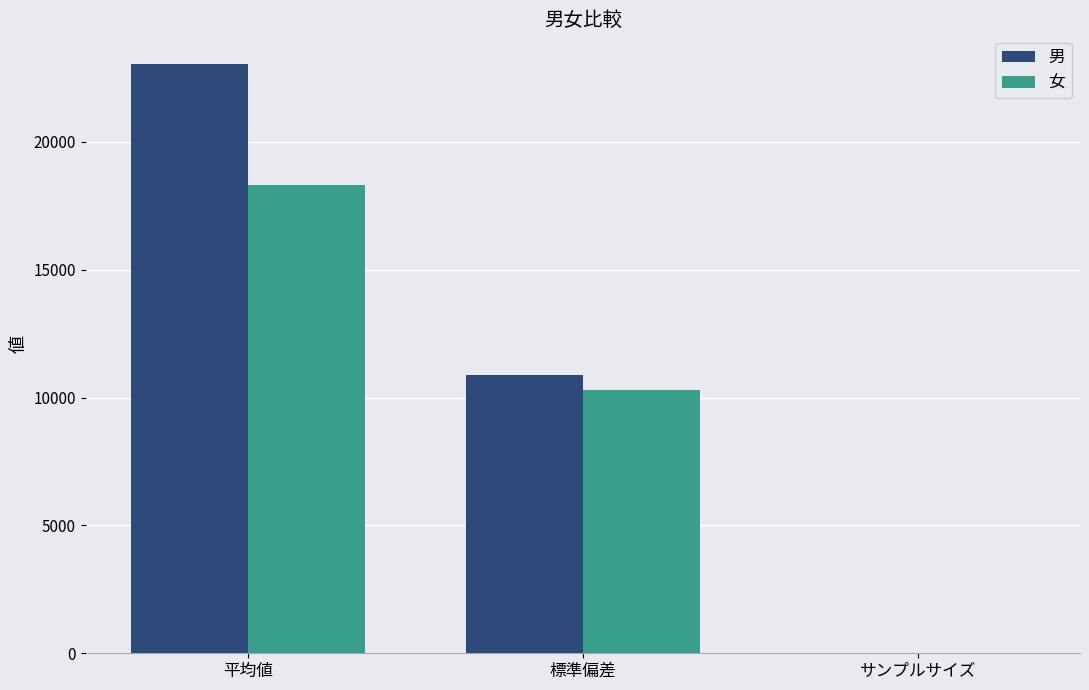

Where is 男 nearest to the value 11535?

標準偏差